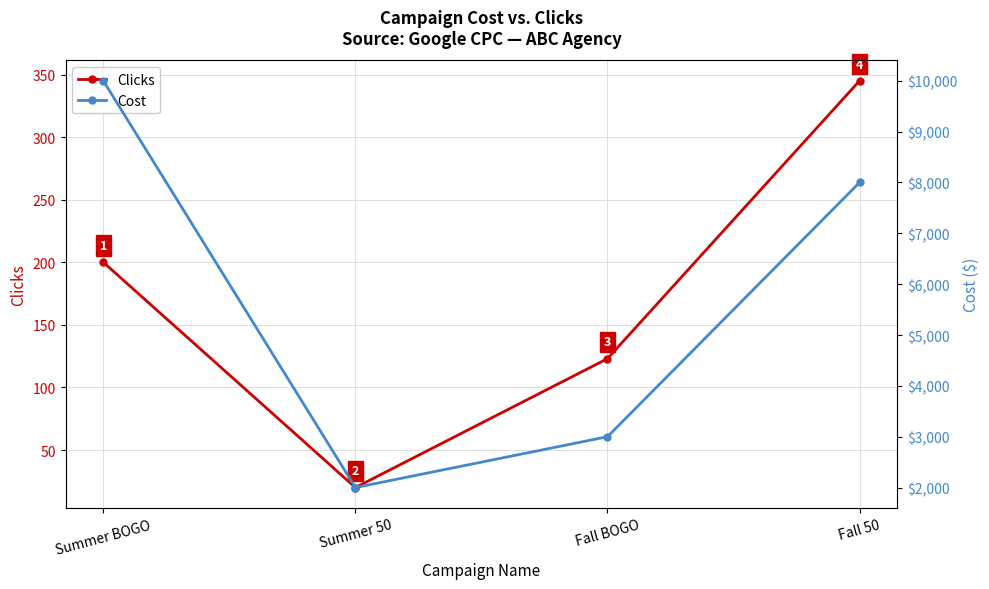

What is the spread (max minus min) of values at Summer BOGO?

9800